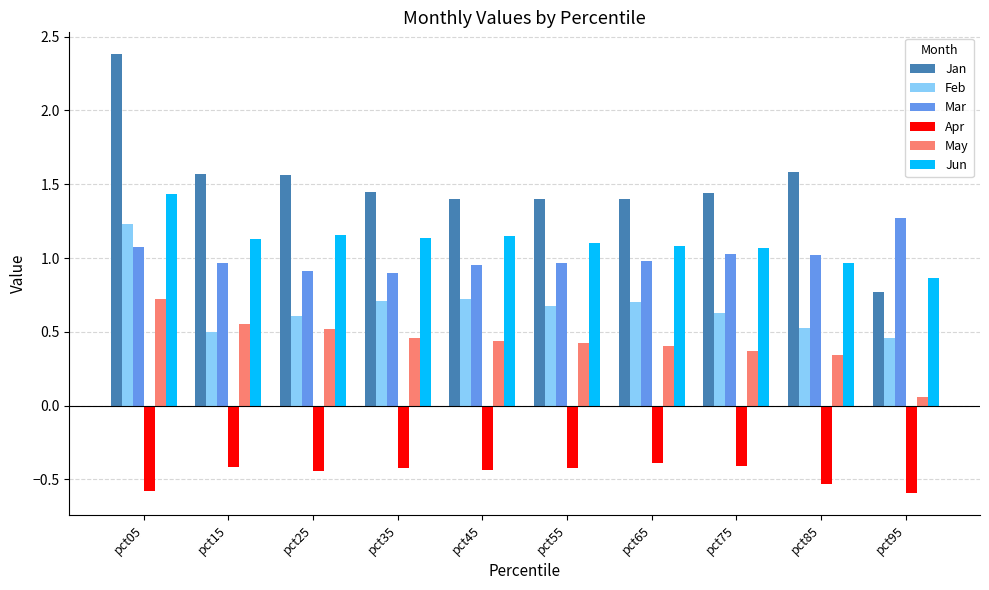

Which series has the widest spread of values?

Jan